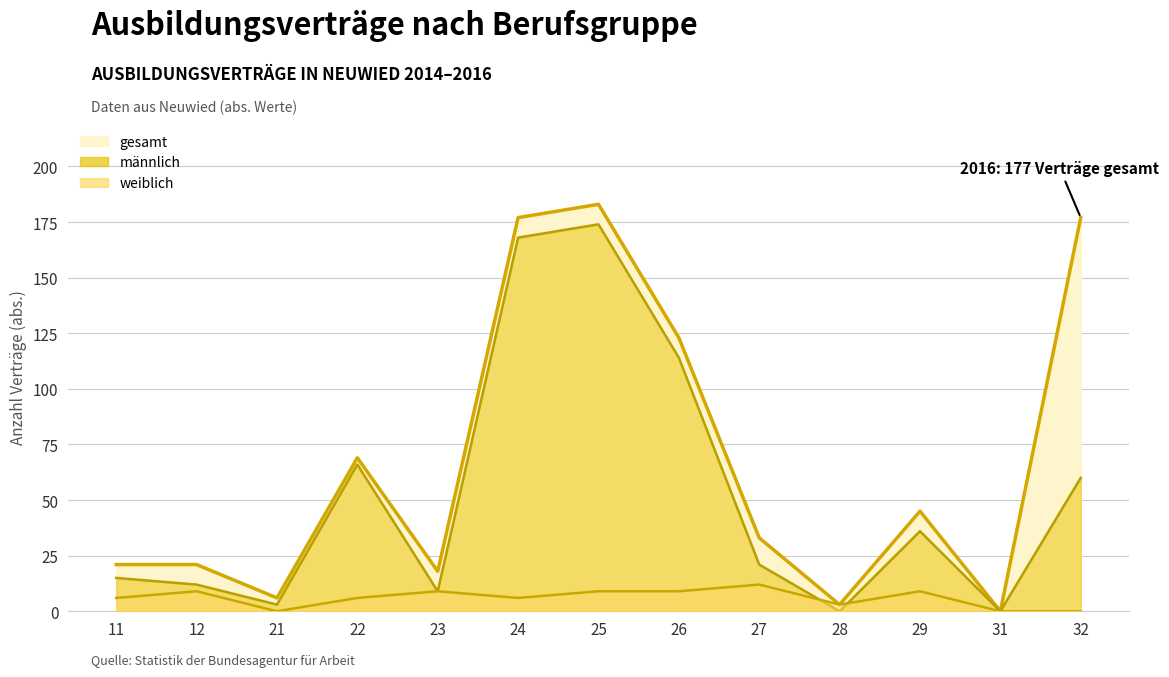

How many lines are shown in the chart?

3